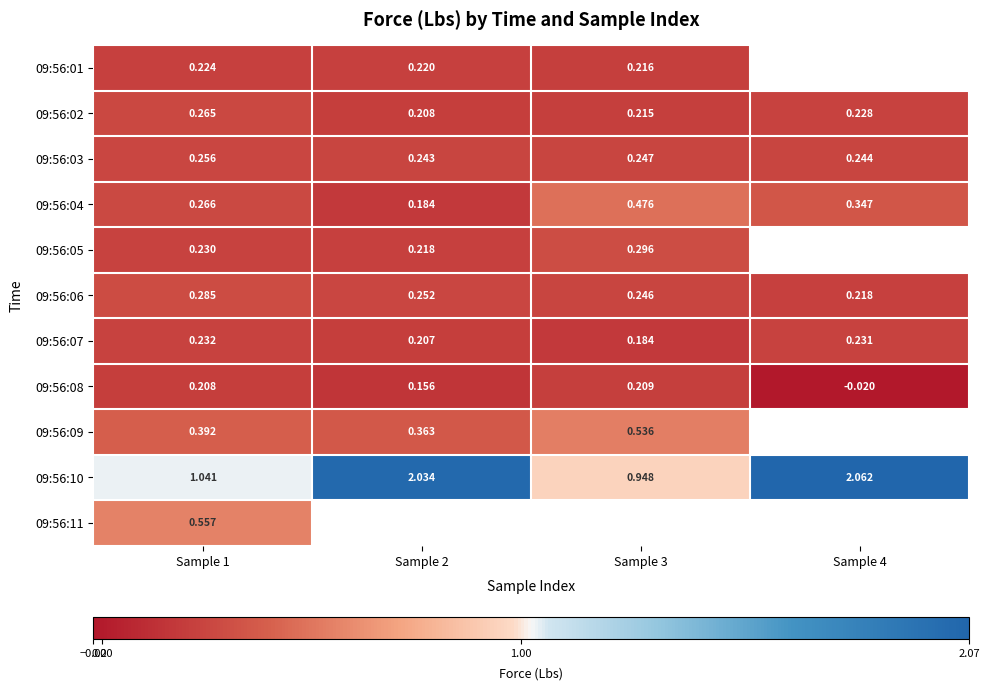

Which category has the lowest value across all series?

Sample 4